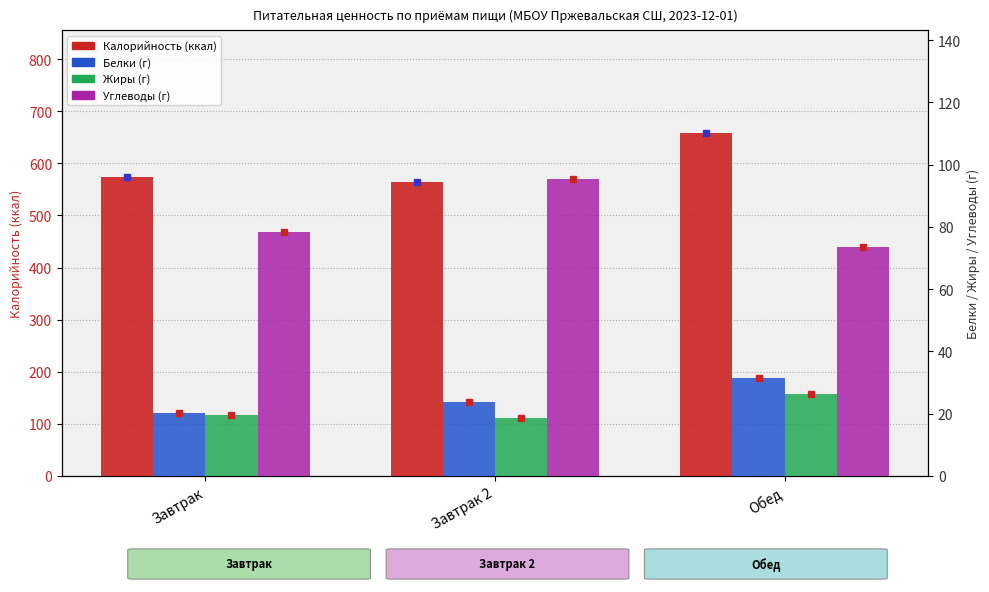

What is the value of the Жиры bar at the 3rd from the left?

26.3